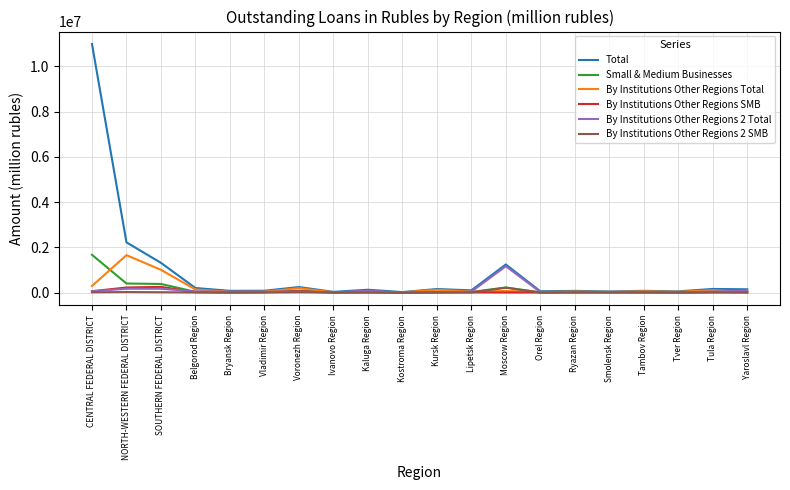

At which category is the sum across all series the highest?

CENTRAL FEDERAL DISTRICT